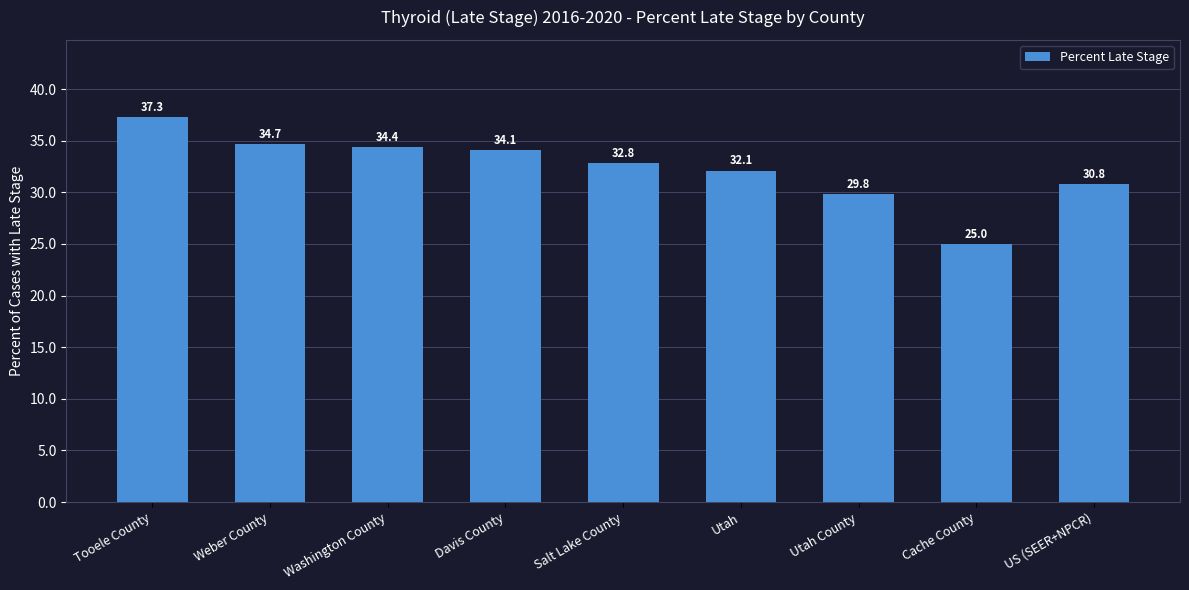

What position from the right is Utah County?

3